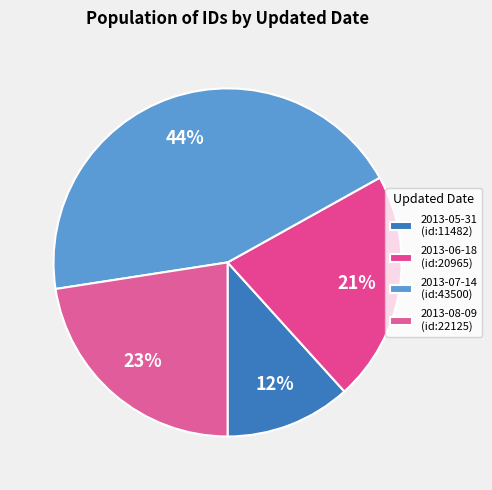

Count the number of slices in the pie.

4